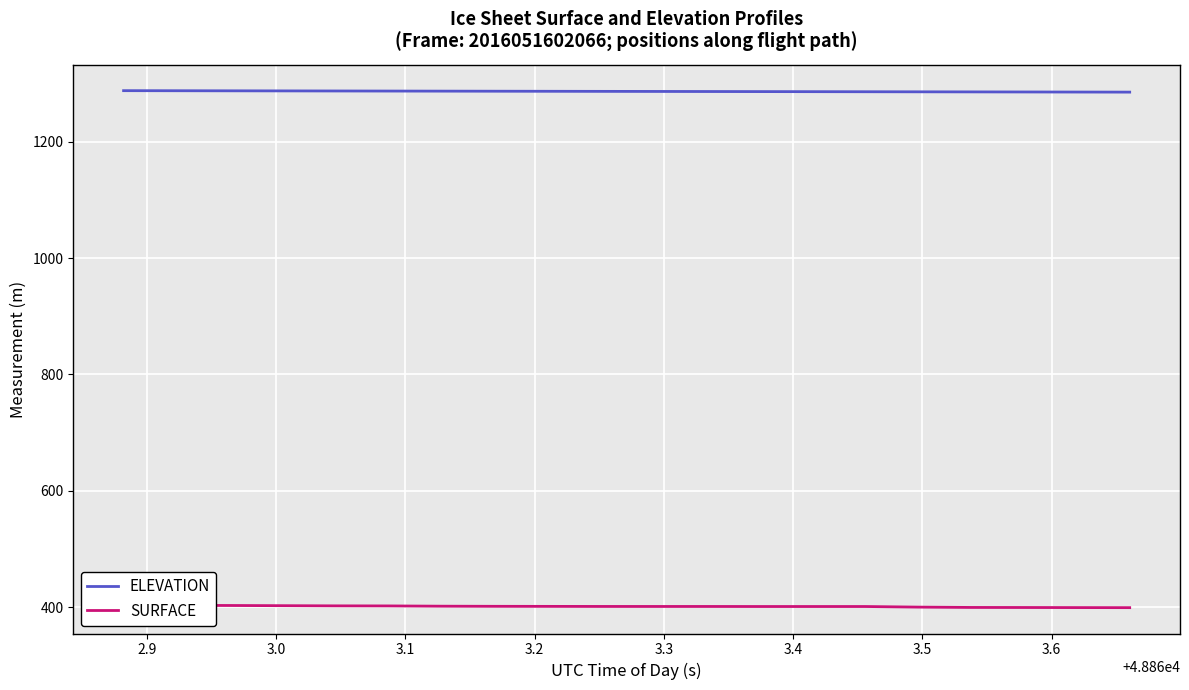

Which series has the widest spread of values?

SURFACE